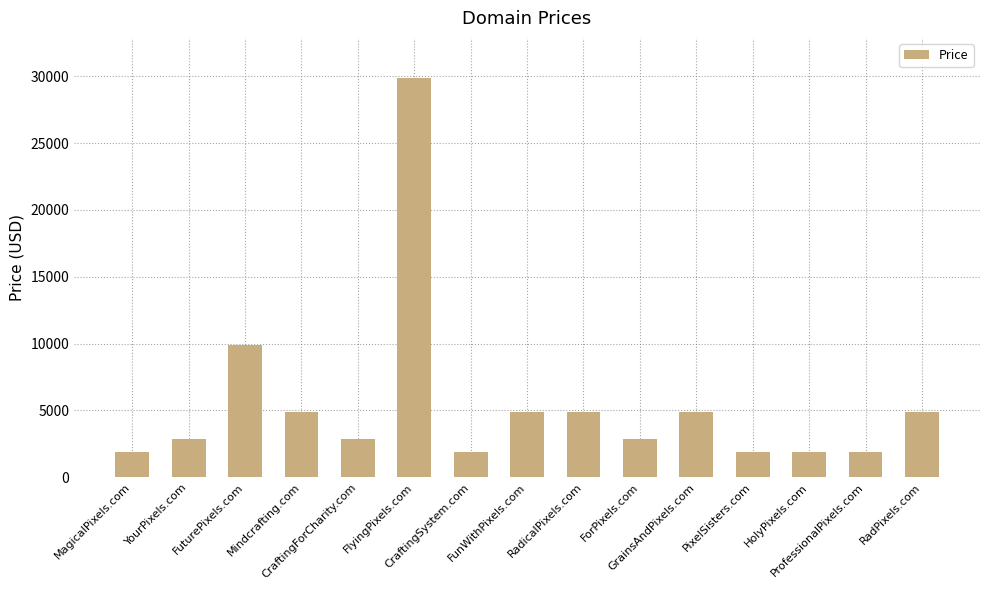

True or false: the data shows 2888 at ForPixels.com.

True